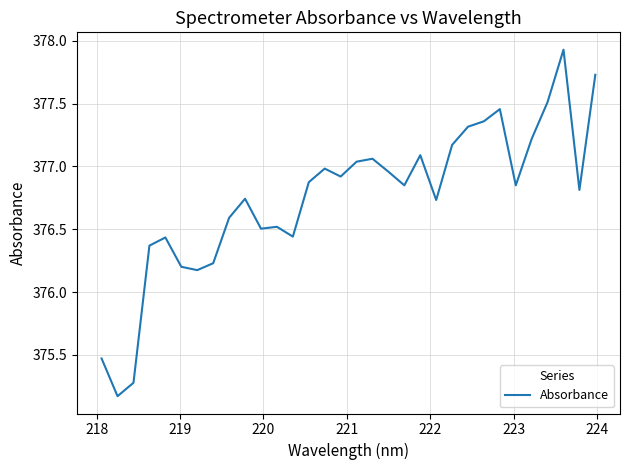

Is this an area chart (filled region under the line)?

No